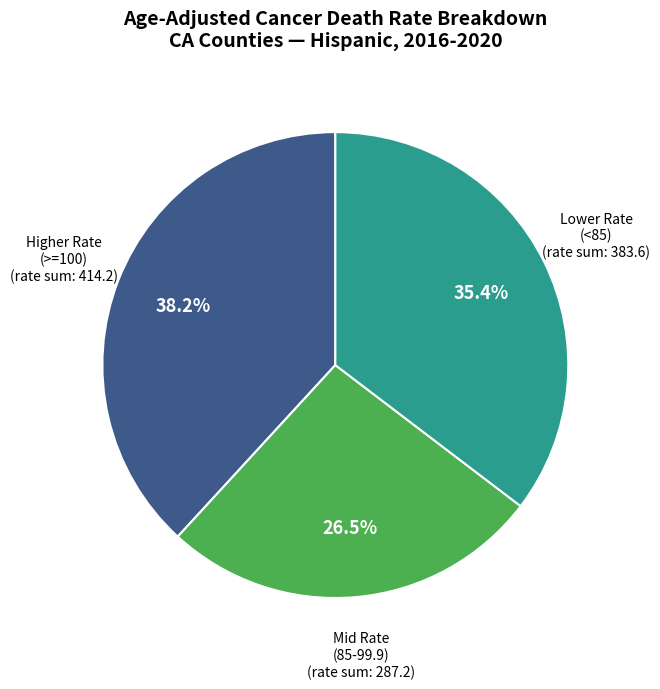

How many segments does this pie chart have?

3